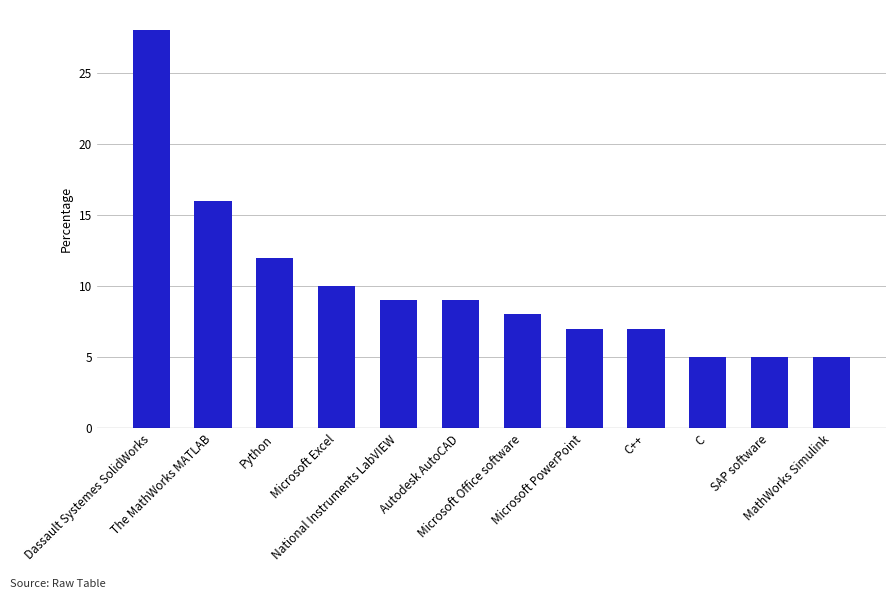

What is the label of the 11th bar from the right?

The MathWorks MATLAB